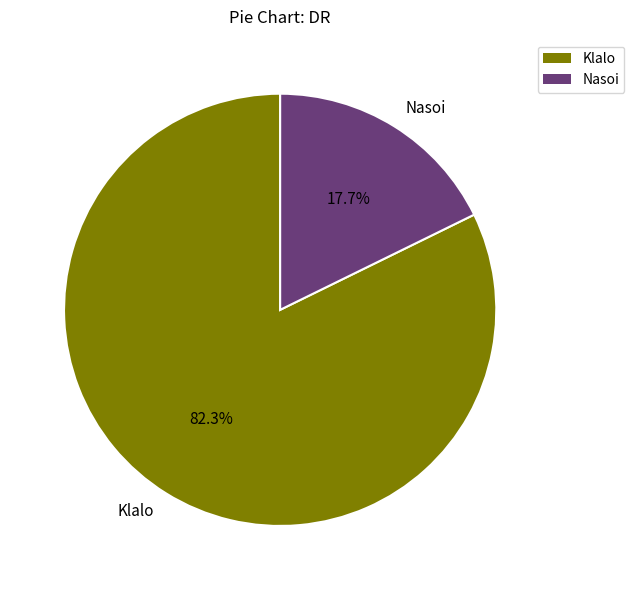

What portion of the pie excludes Klalo?

17.7%